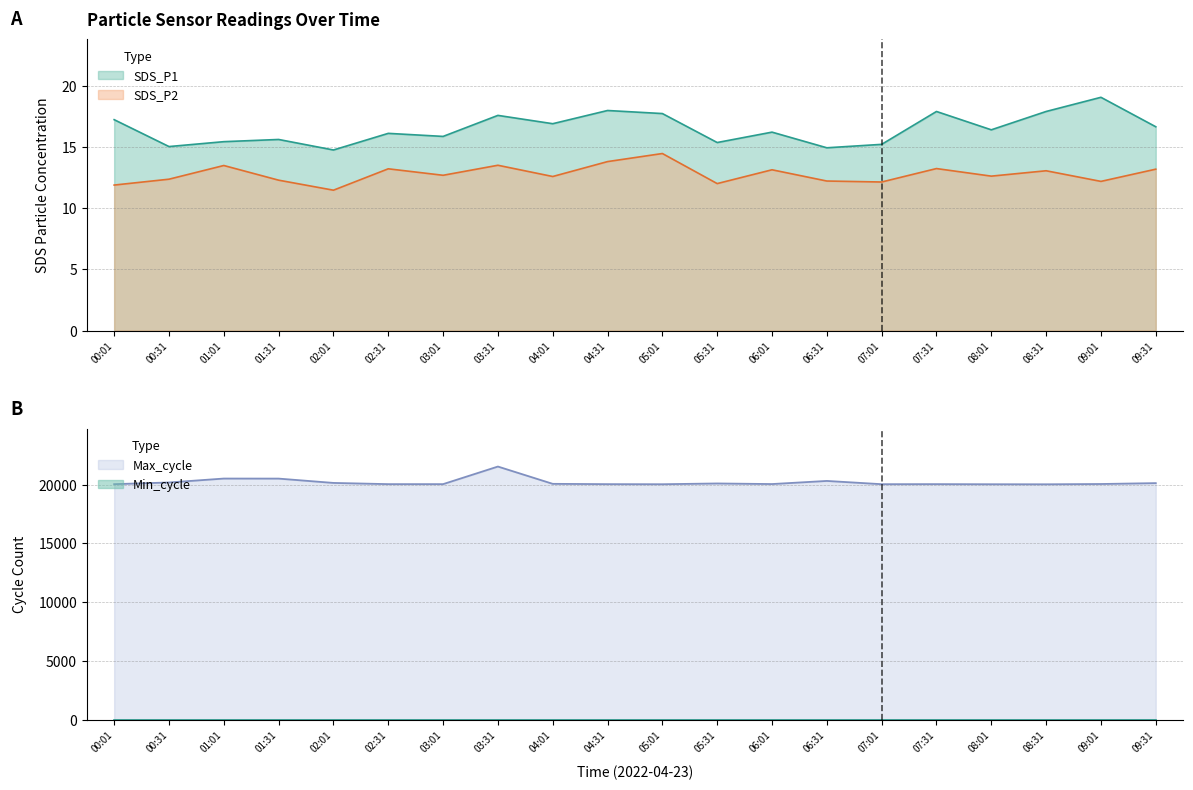

Which series changed the most between 00:01 and 03:01?

SDS_P1